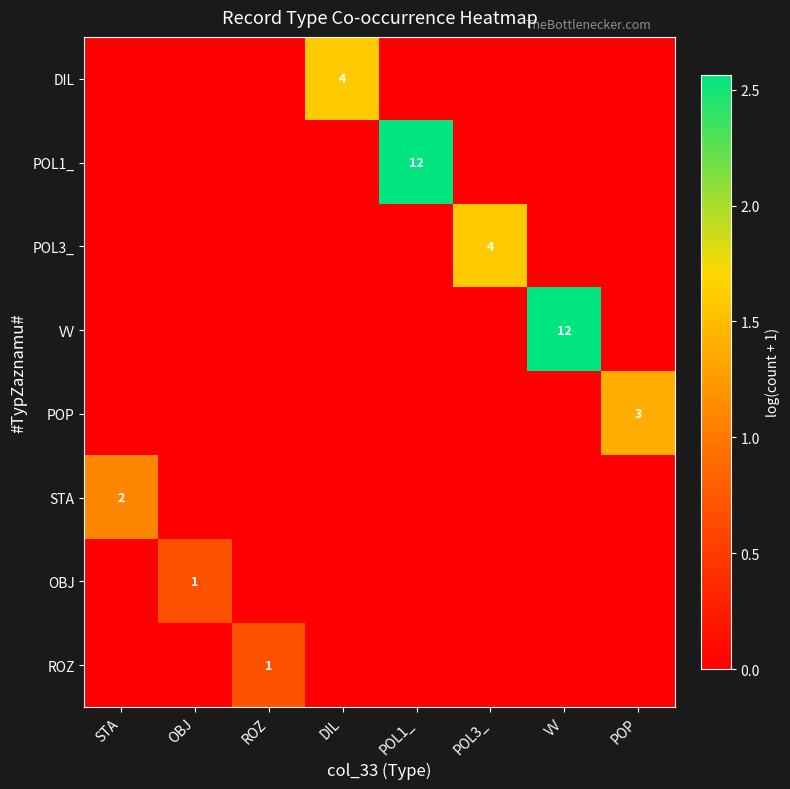

The value of POL1_ at VV is 1.7. True or false?

False